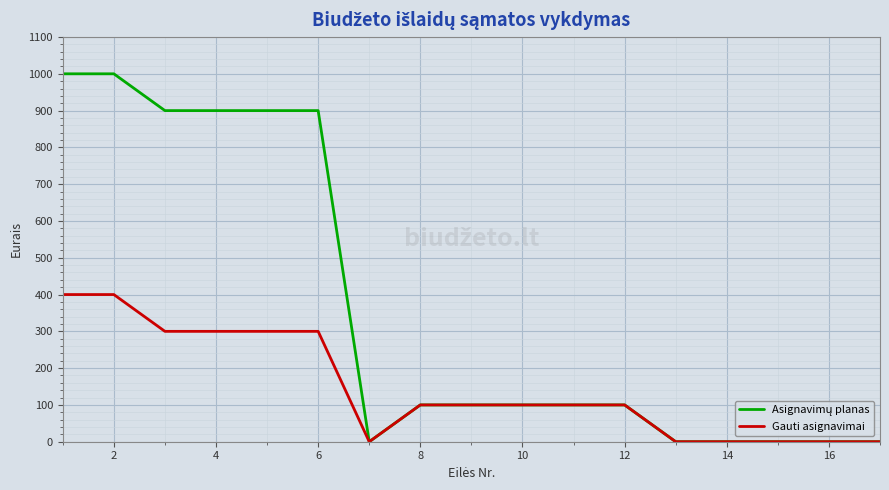

What is the greatest value displayed?

1000